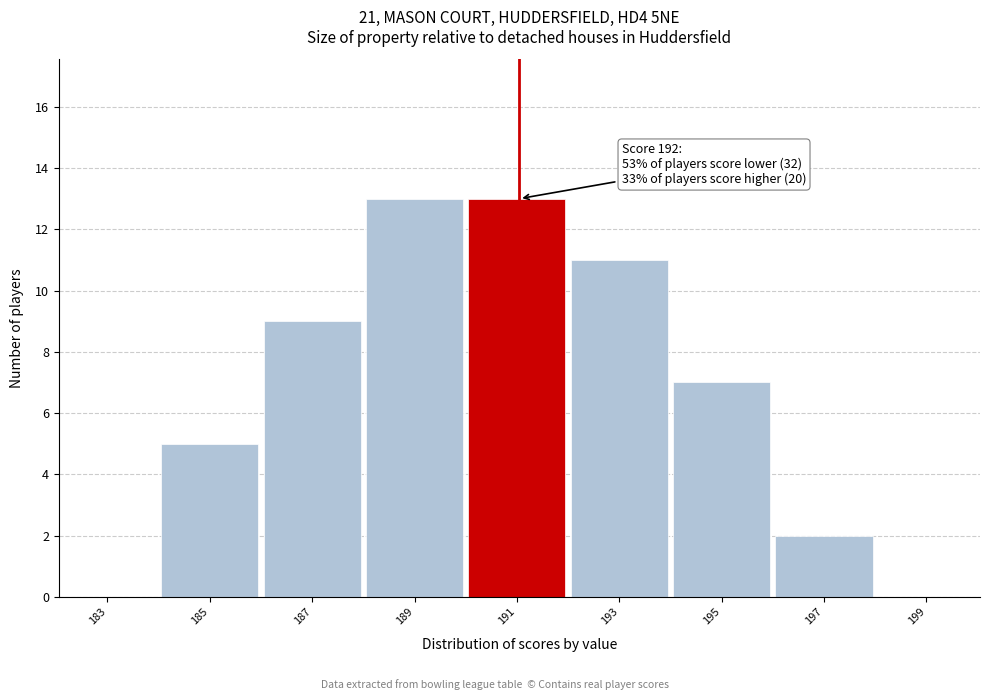

Reading left to right, list all the values displayed in this chart.

183=0	185=5	187=9	189=13	191=13	193=11	195=7	197=2	199=0